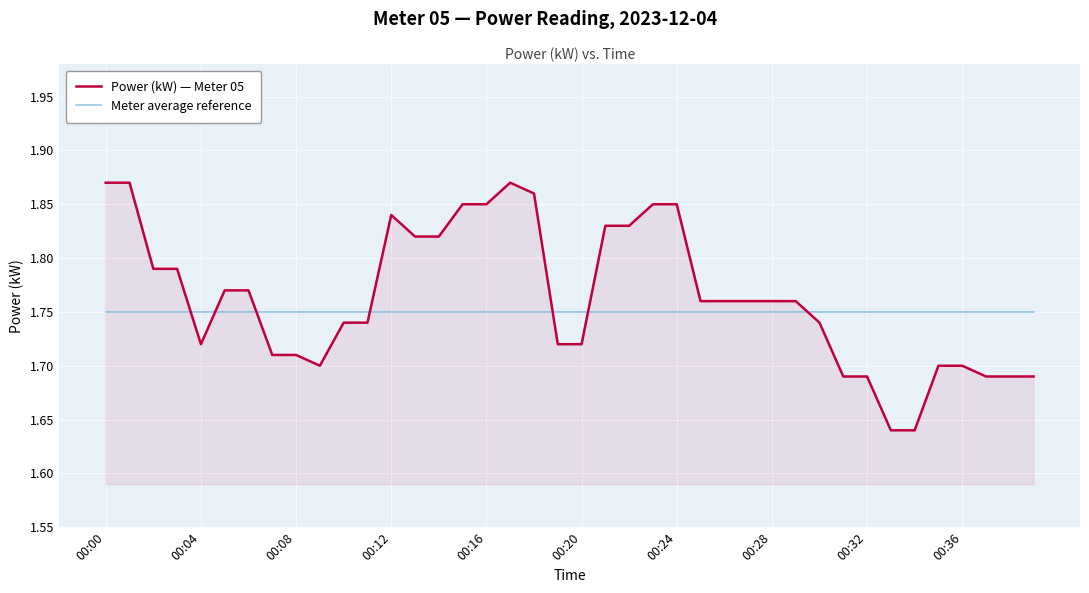

How many distinct data groups are displayed?

2